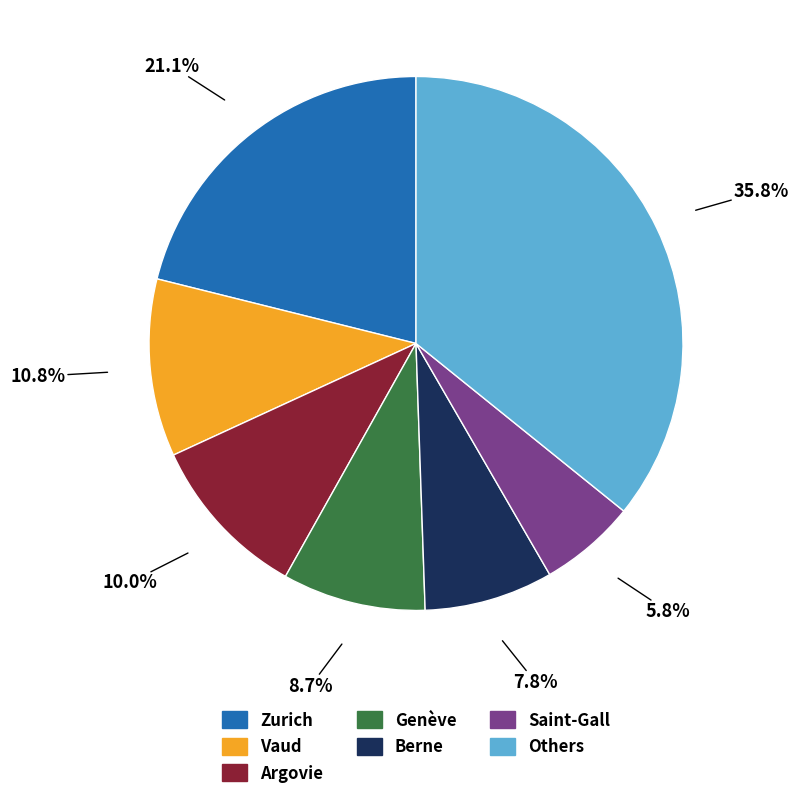

Rank the categories by value from lowest to highest.

Saint-Gall, Berne, Genève, Argovie, Vaud, Zurich, Others